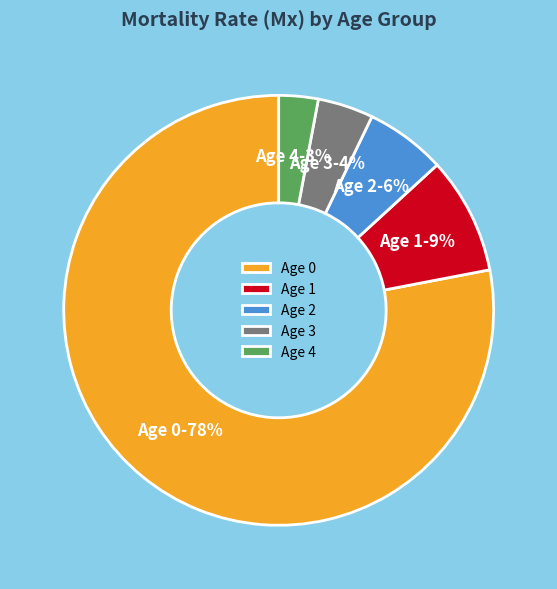

Which category has the smallest portion of the pie?

Age 4